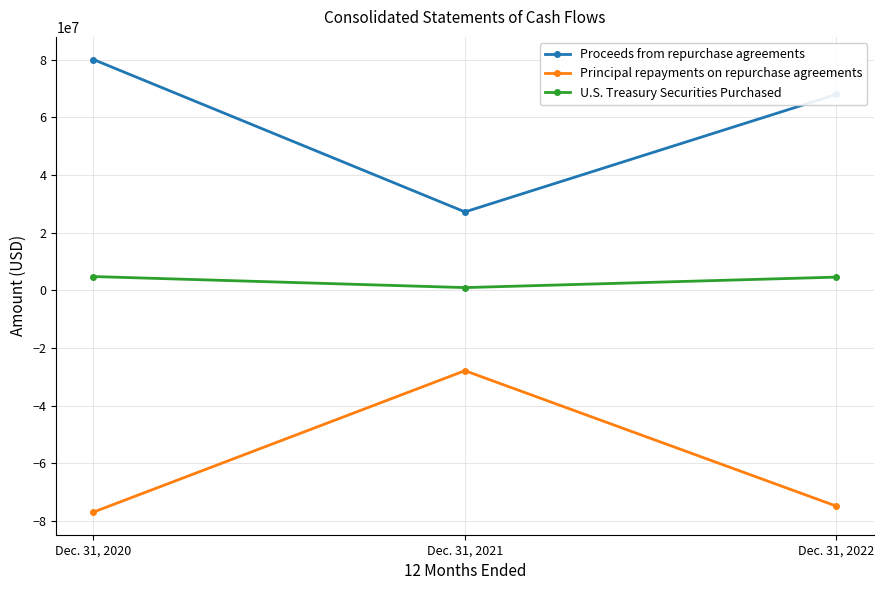

Which series has the largest total across all categories?

Proceeds from repurchase agreements